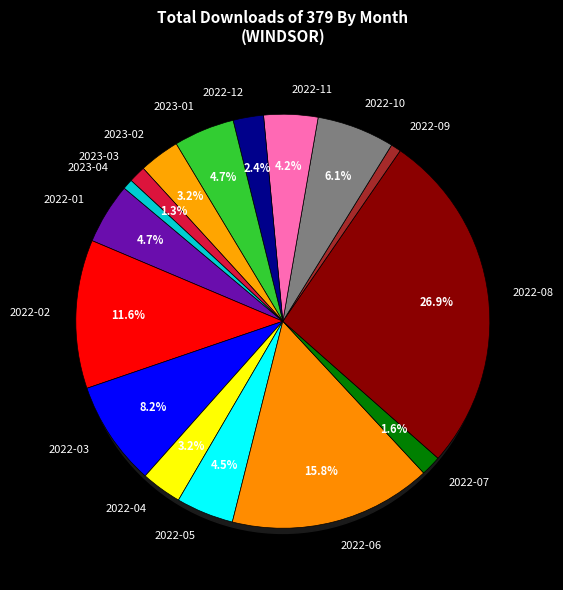

True or false: 2022-03 accounts for 8% of the total.

True